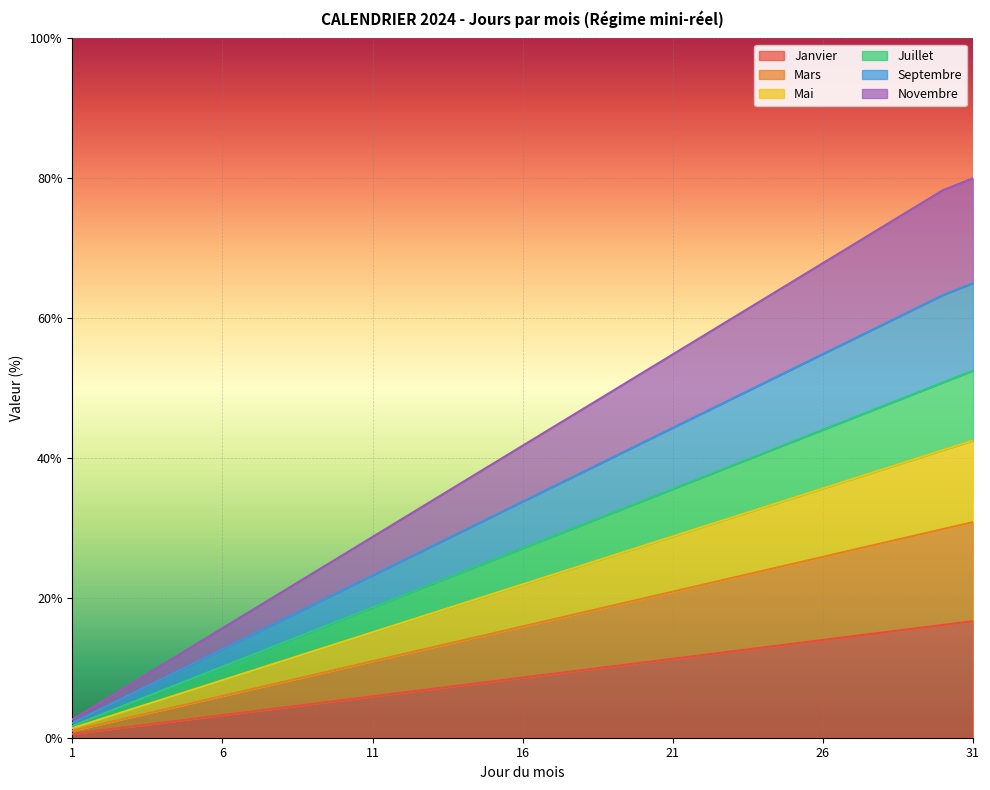

True or false: Mars and Mai intersect in this chart.

False